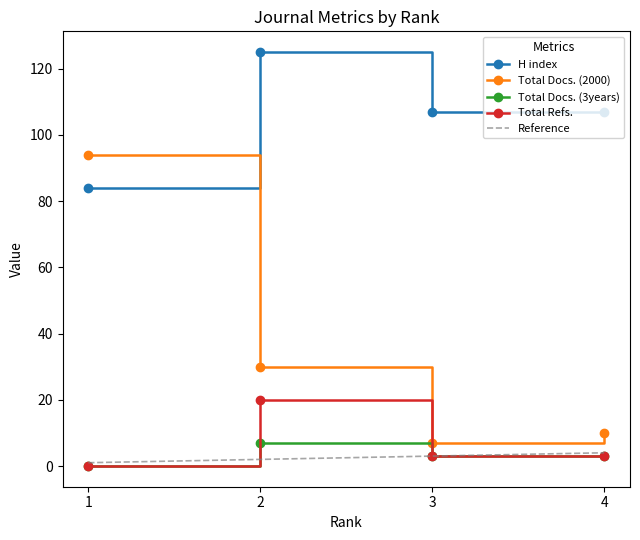

What is the sum of the Total Refs. values at 1 and 2?

20